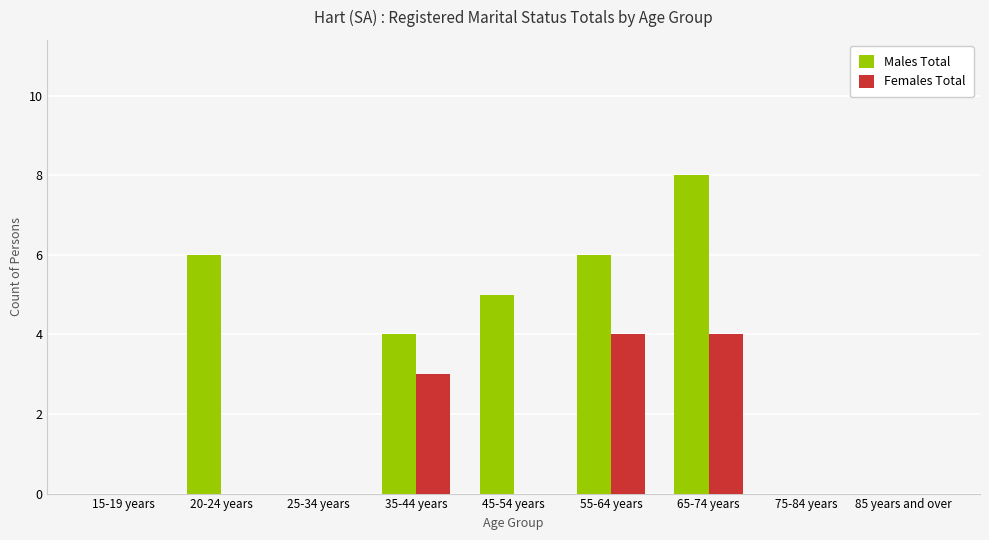

Count the number of categories in the chart.

9